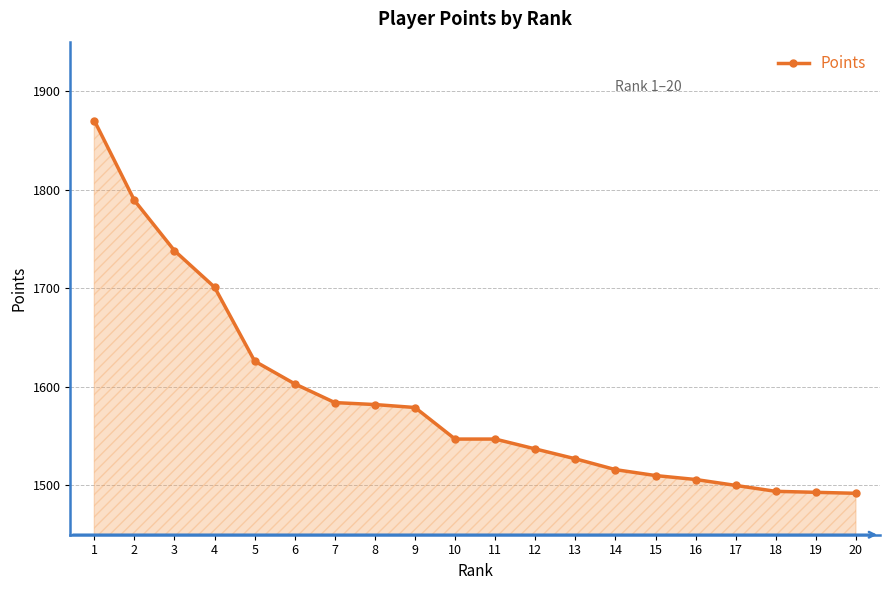

What is the sum of all values?

31741